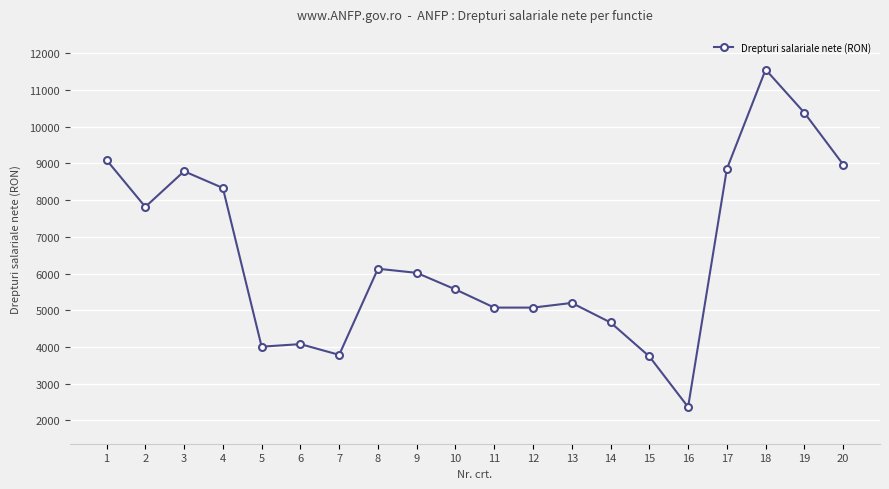

How many values are below 6018?

10